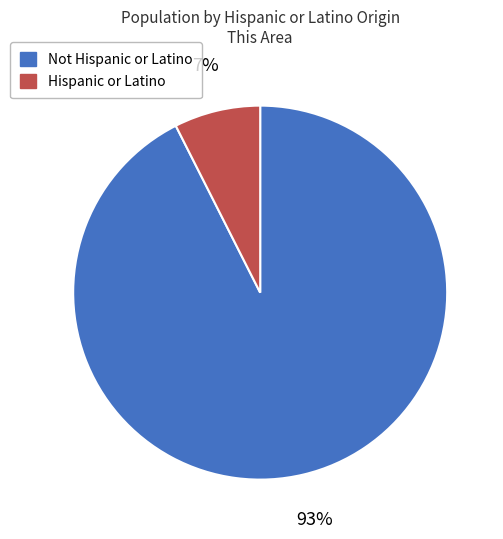

Is Not Hispanic or Latino the majority of the pie?

Yes